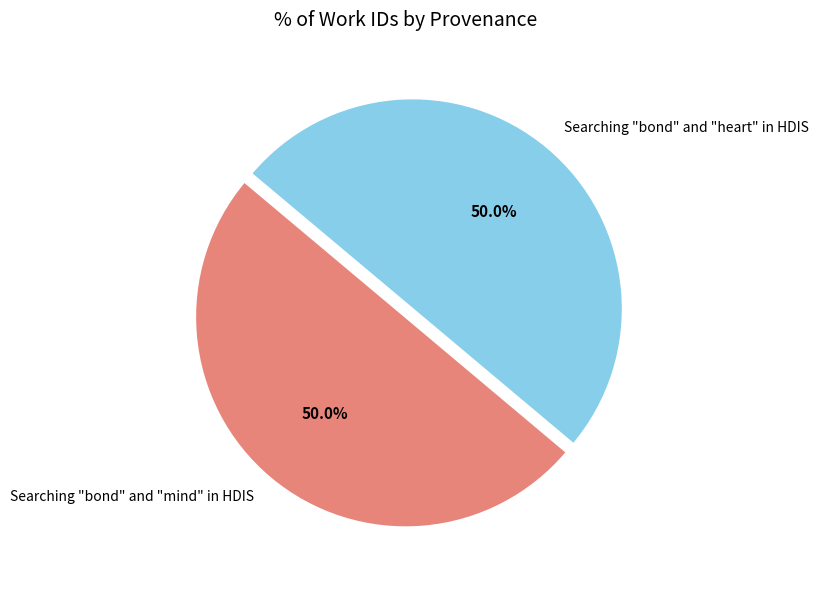

What percentage do Searching "bond" and "heart" in HDIS and Searching "bond" and "mind" in HDIS together represent?

100.0%